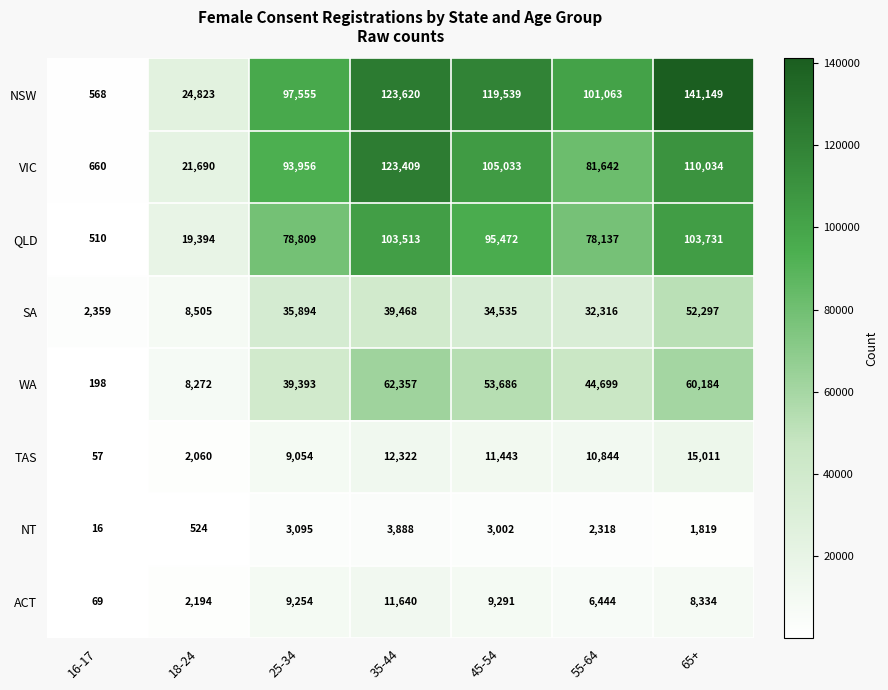

Which label corresponds to the largest value in the chart?

65+